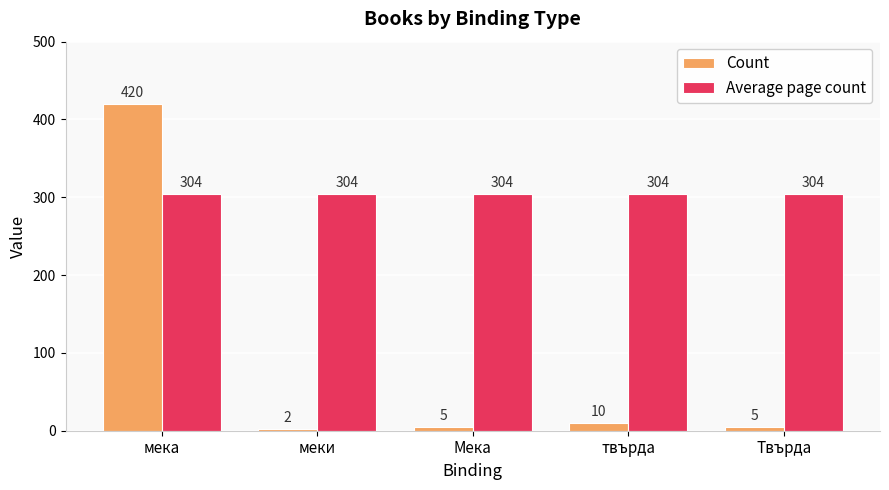

The Count series shows 5 at Твърда. True or false?

True